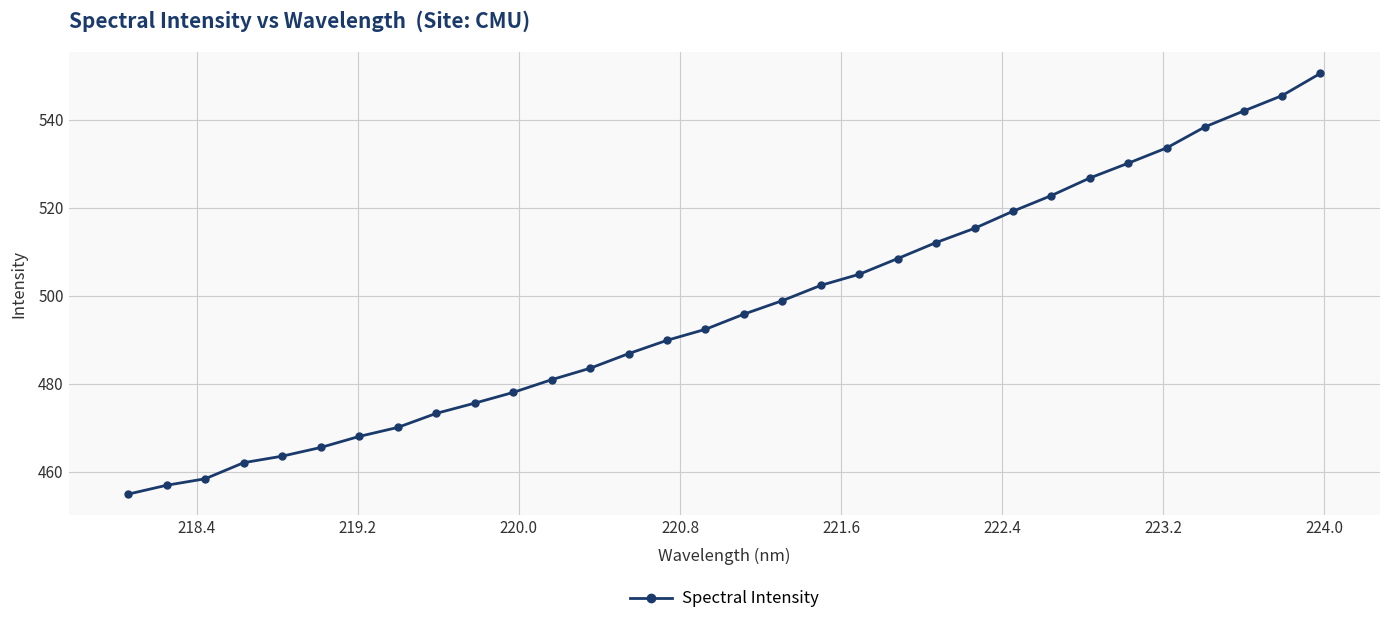

What is the minimum value shown in the chart?

454.9